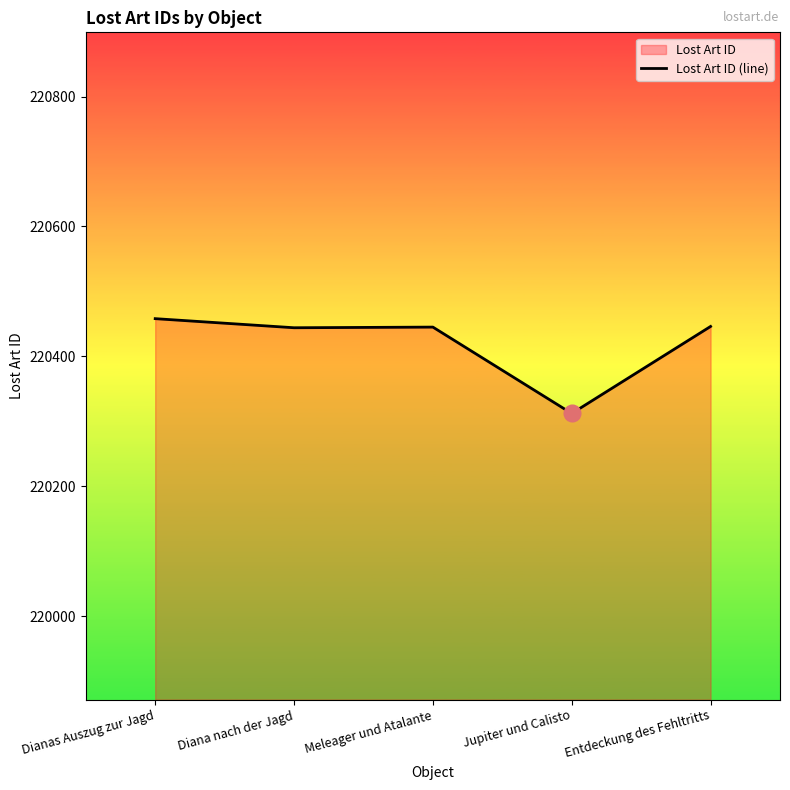

The value at Jupiter und Calisto is 220312. True or false?

True